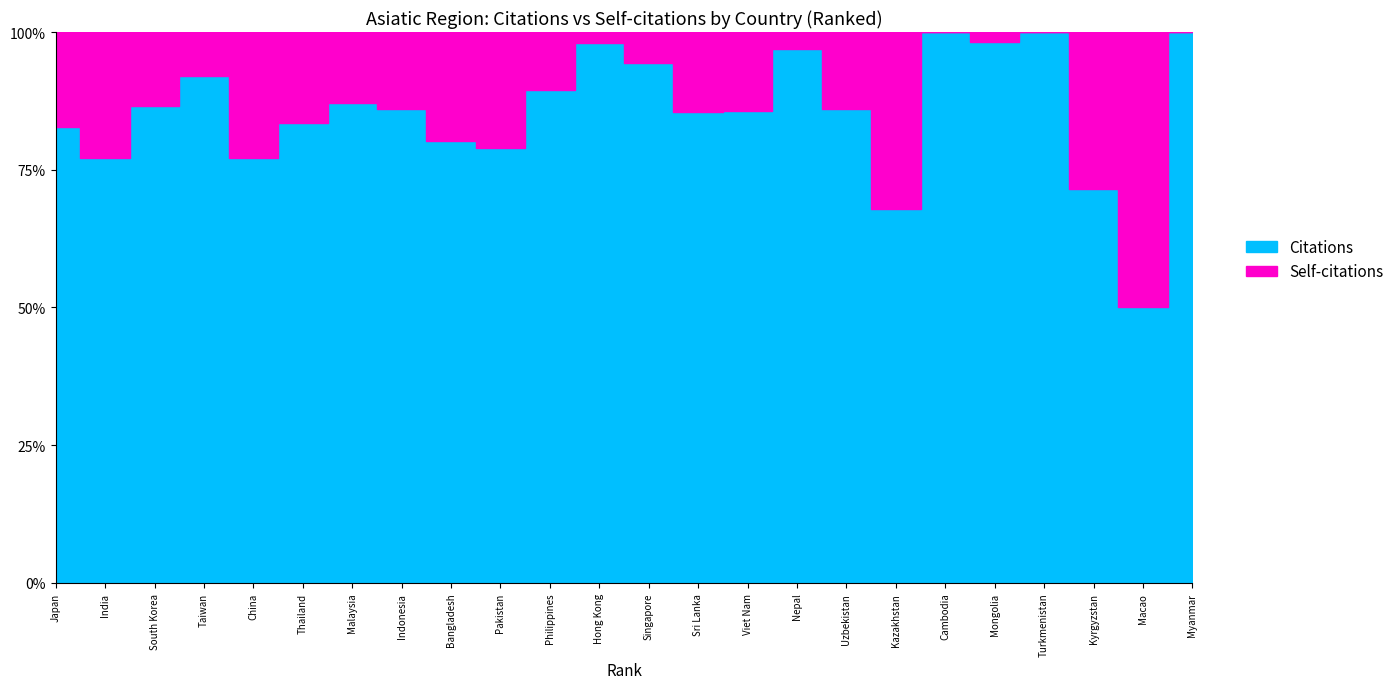

Where is Self-citations nearest to the value 1788?

3